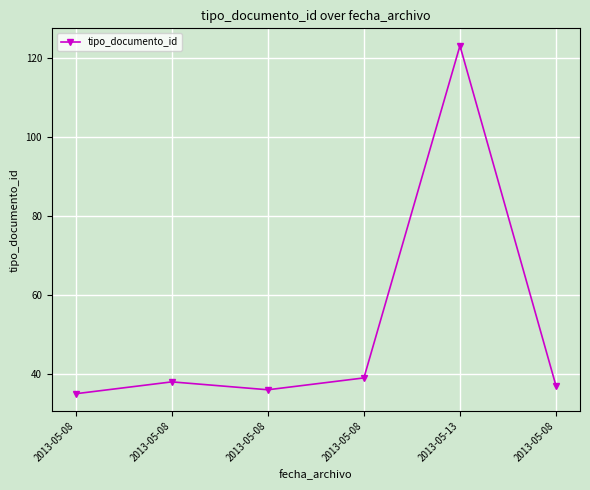

Count the number of categories in the chart.

6